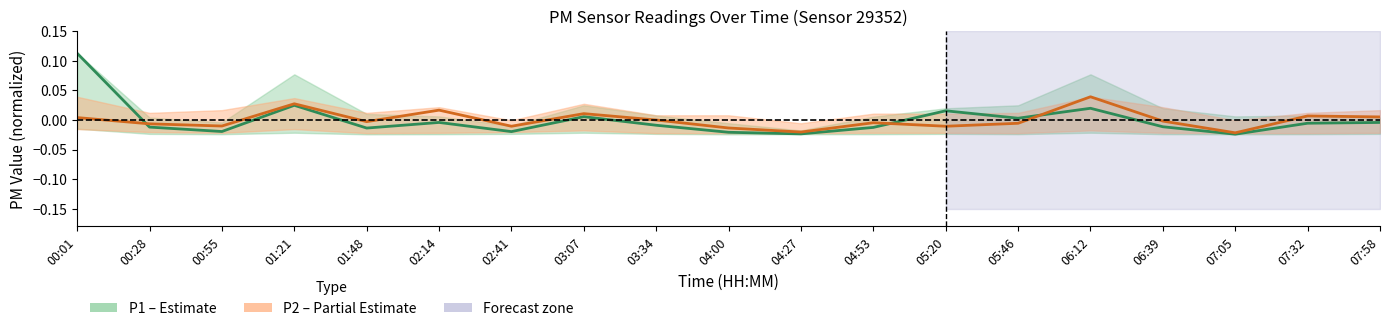

What position from the left is 01:21?

4